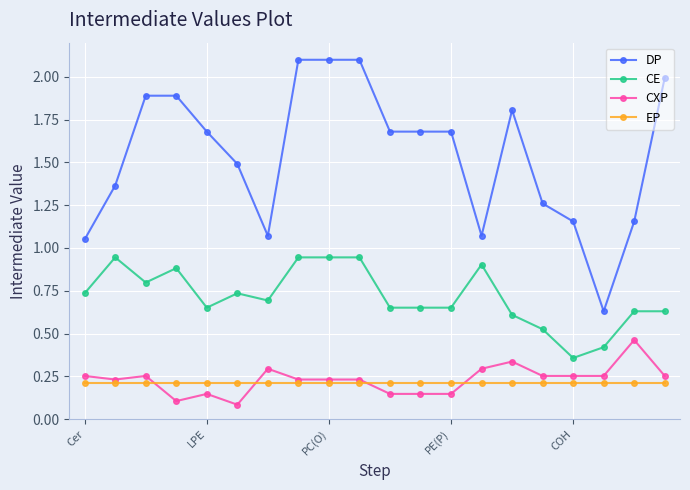

What is the sum of all CXP values?

4.6